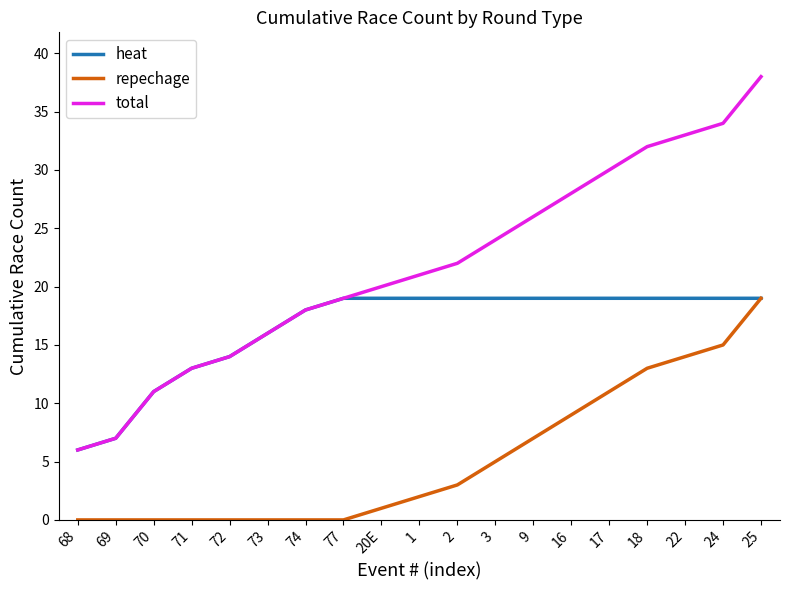

List the labels in order of total value, smallest first.

68, 69, 70, 71, 72, 73, 74, 77, 20E, 1, 2, 3, 9, 16, 17, 18, 22, 24, 25